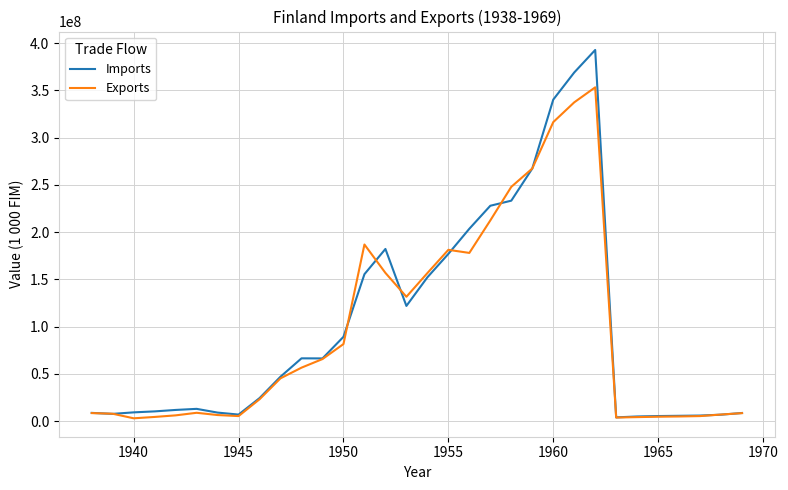

Rank the series by their maximum value, from lowest to highest.

Exports, Imports